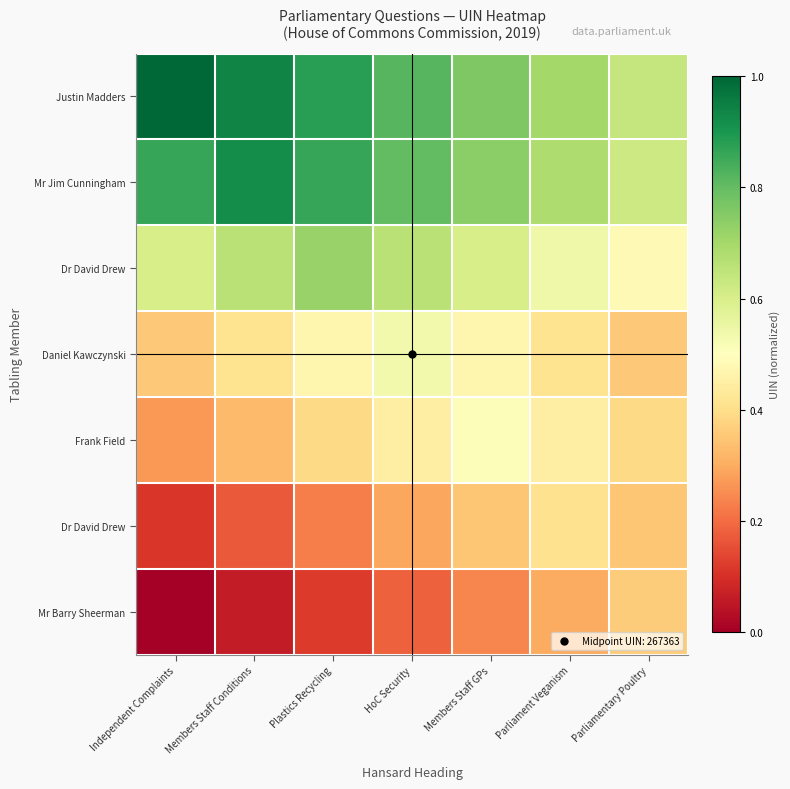

At which category is the sum across all series the highest?

HoC Security